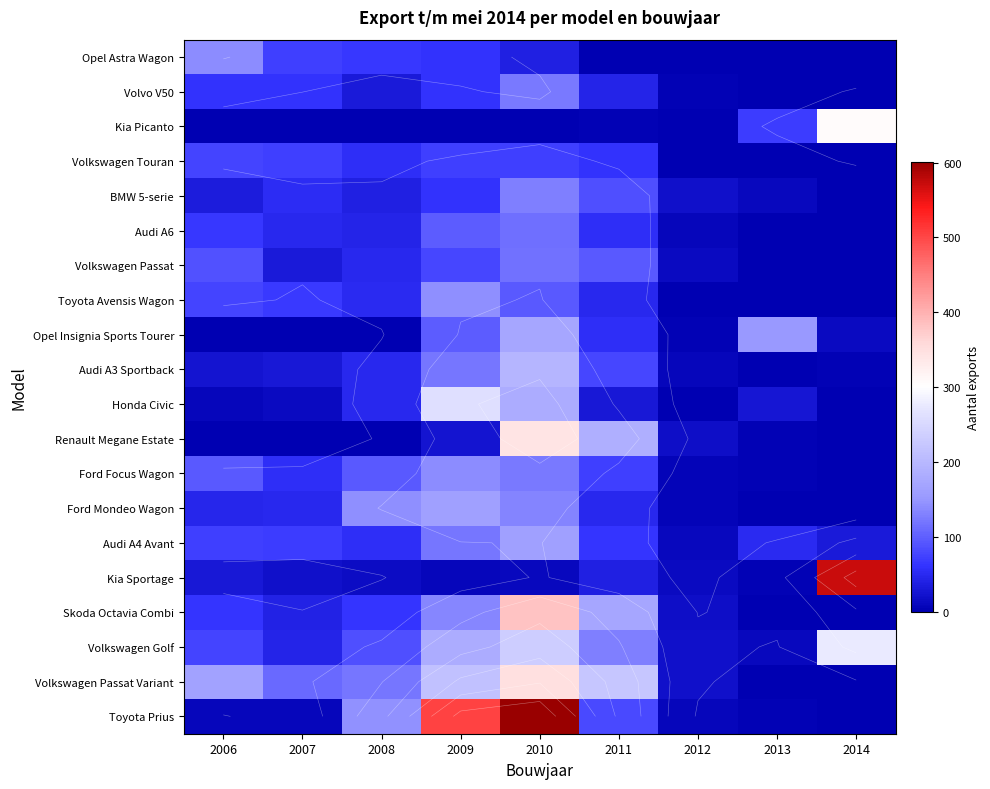

At which category is the sum across all series the highest?

2010